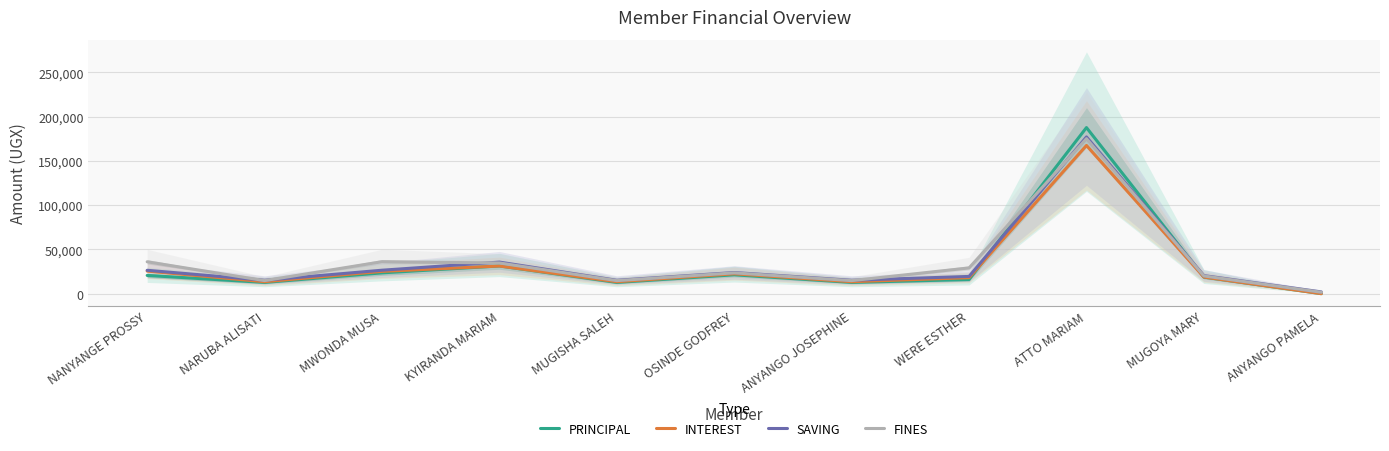

Which category has the lowest value in the SAVING series?

ANYANGO PAMELA